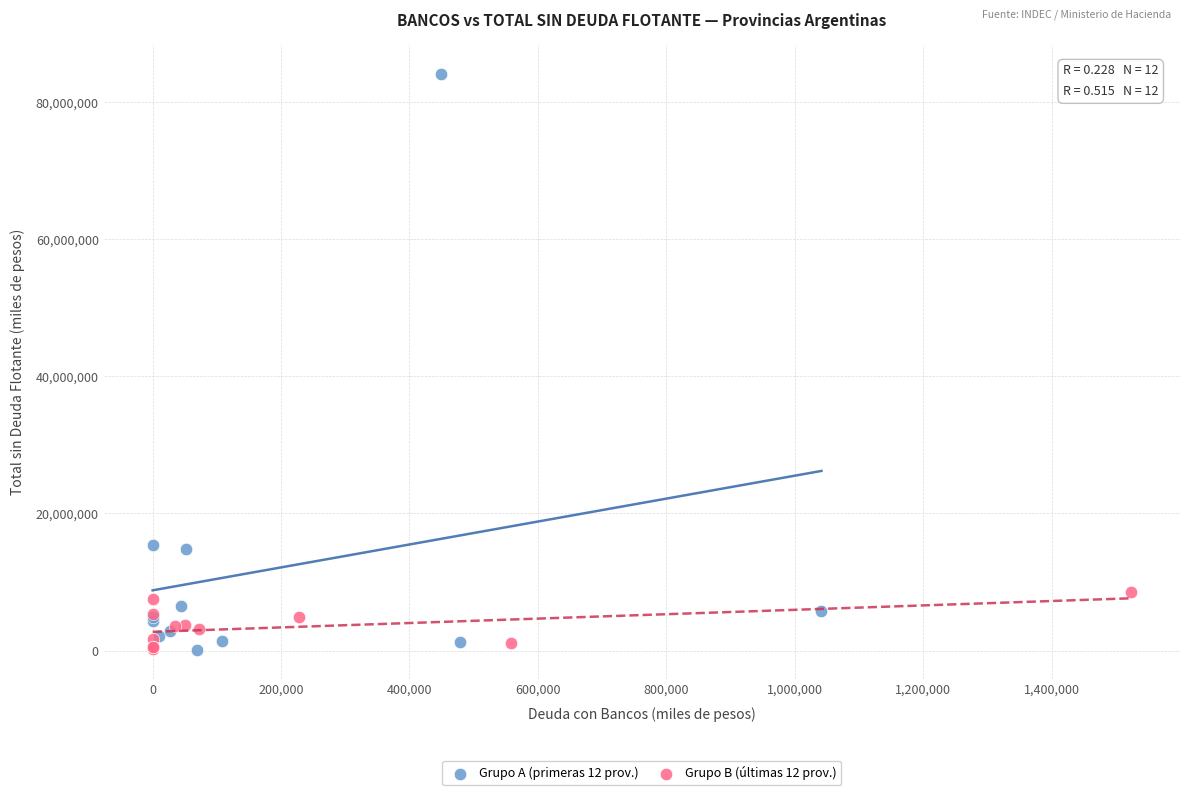

Which series has the widest spread of Y values?

Grupo A (primeras 12 prov.)